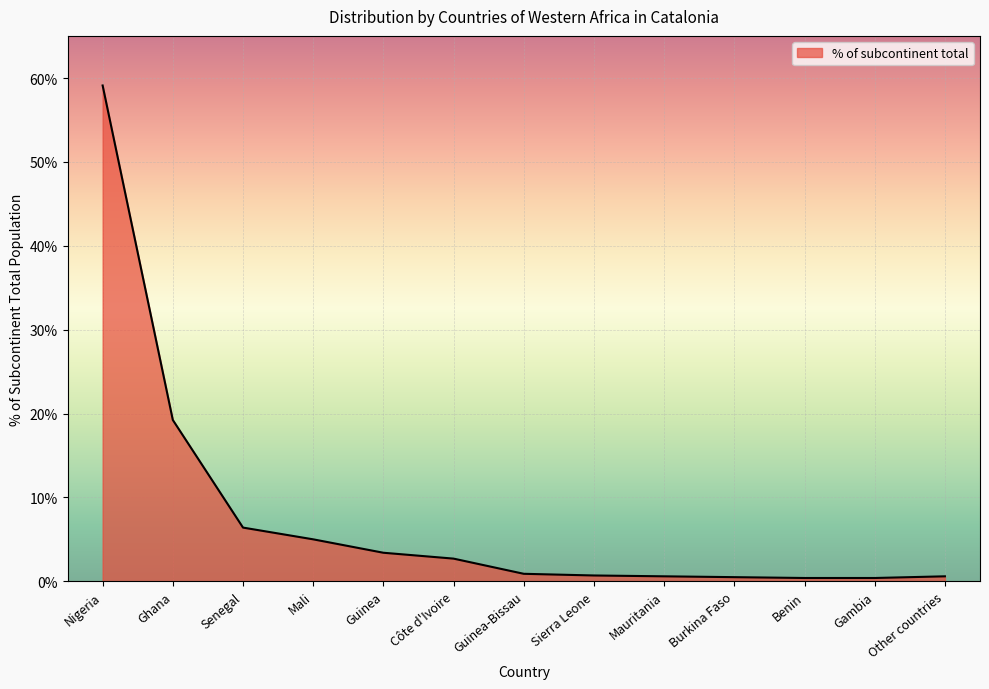

Reading right to left, what are all the values shown in this chart?

Other countries=60	Gambia=40	Benin=40	Burkina Faso=50	Mauritania=60	Sierra Leone=70	Guinea-Bissau=90	Côte d'Ivoire=271	Guinea=341	Mali=501	Senegal=641	Ghana=1924	Nigeria=5912